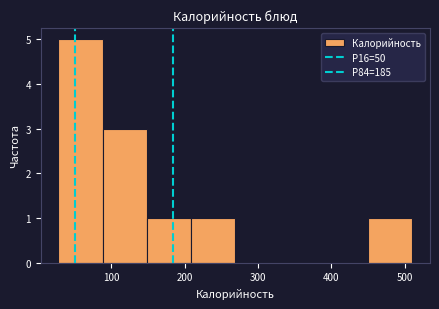

How tall is the bar that spans 30 to 90 on the x-axis? Neither the bar edges nor the heights are printed on the chart, so give them approximately, as read against the axes.

5